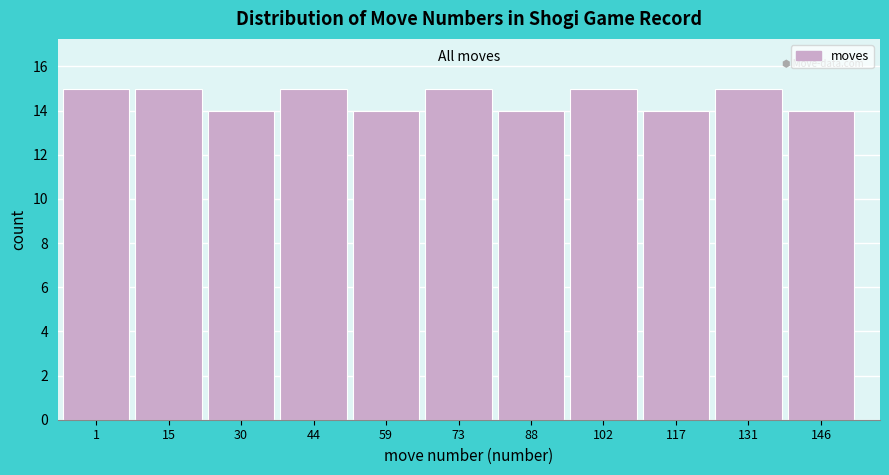

Reading left to right, extract all data points from this chart.

1=15	15=15	30=14	44=15	59=14	73=15	88=14	102=15	117=14	131=15	146=14